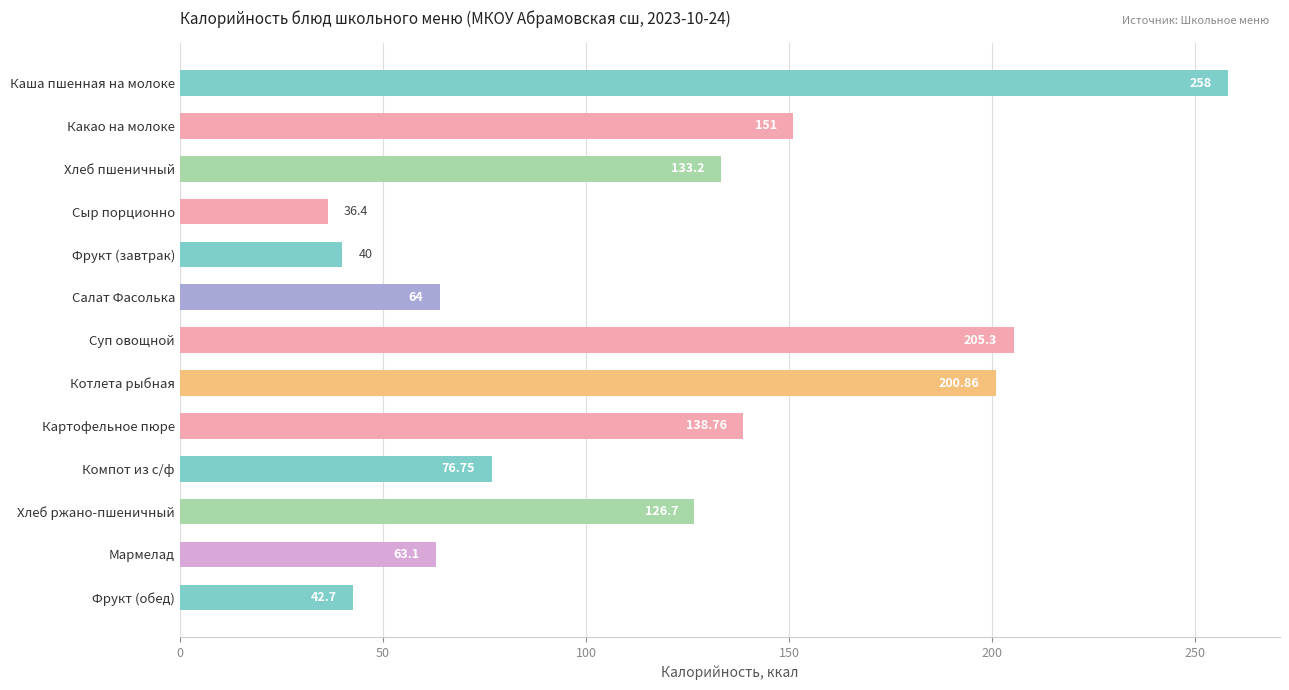

Count the number of values greater than 126.

7